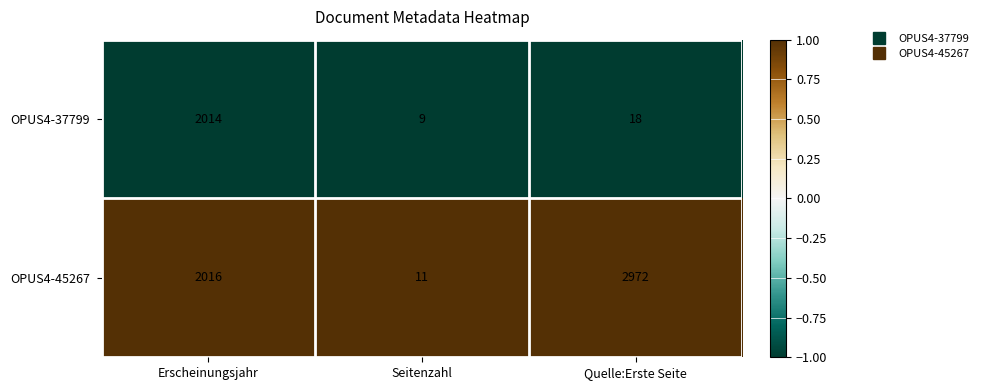

Count the number of data series in this chart.

2